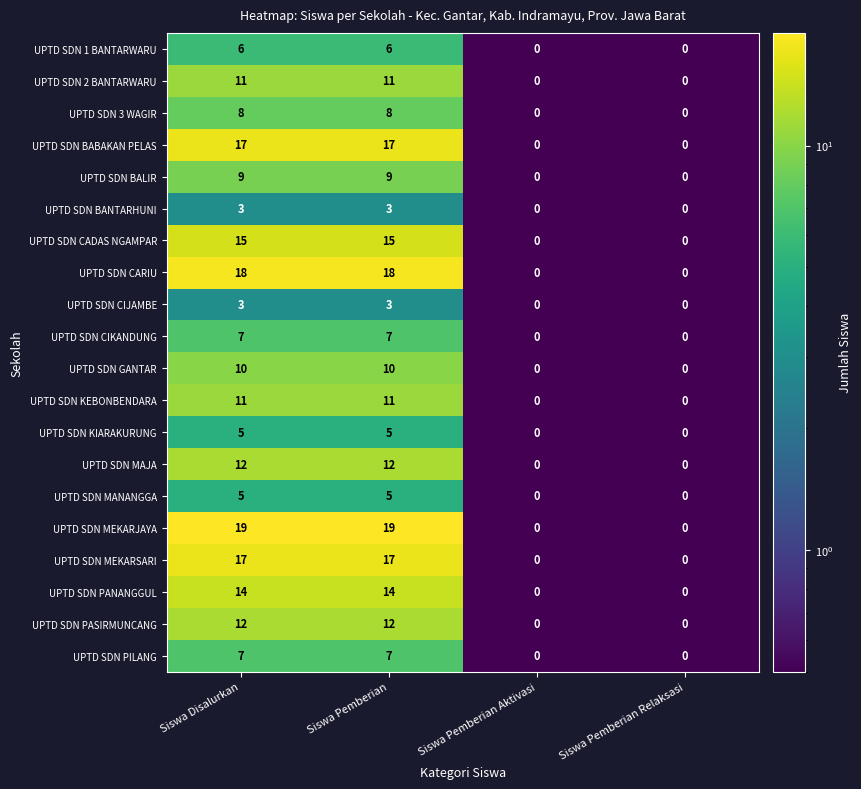

The UPTD SDN CIJAMBE series shows 3 at Siswa Pemberian. True or false?

True